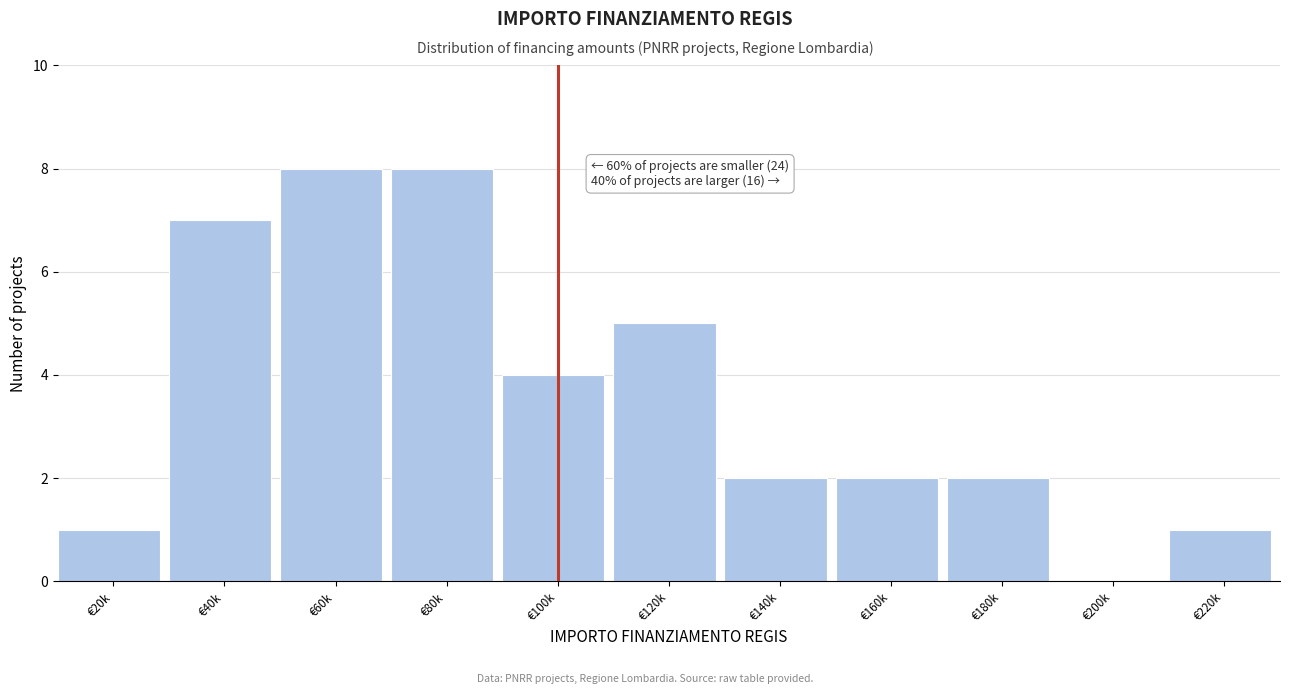

Reading left to right, what are all the values shown in this chart?

€20k=1	€40k=7	€60k=8	€80k=8	€100k=4	€120k=5	€140k=2	€160k=2	€180k=2	€200k=0	€220k=1